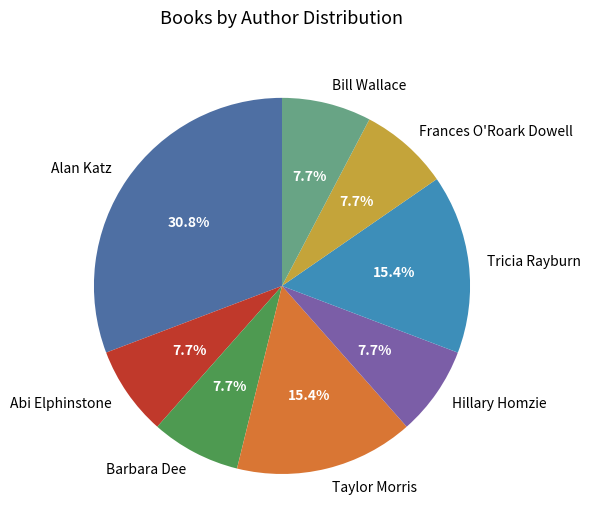

How much of the chart is everything except Bill Wallace?

92.3%